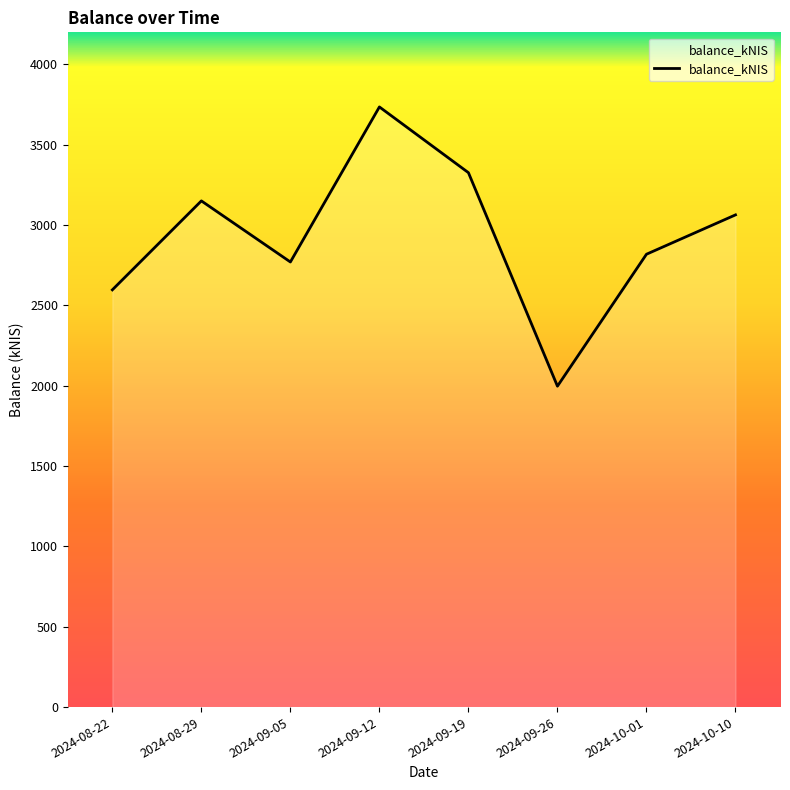

Which has a higher value, 2024-10-10 or 2024-08-22?

2024-10-10